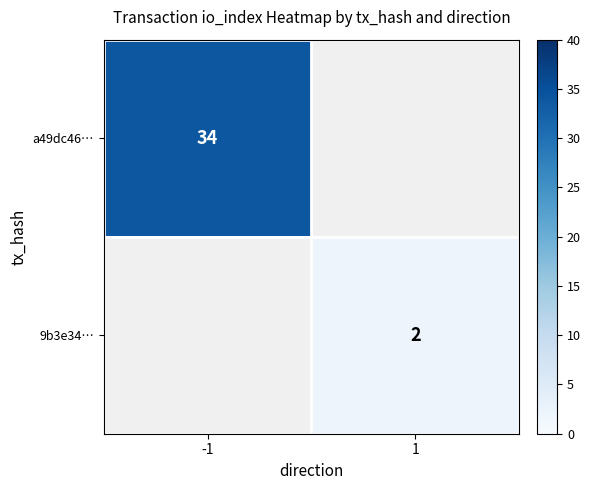

Which category has the lowest value across all series?

1